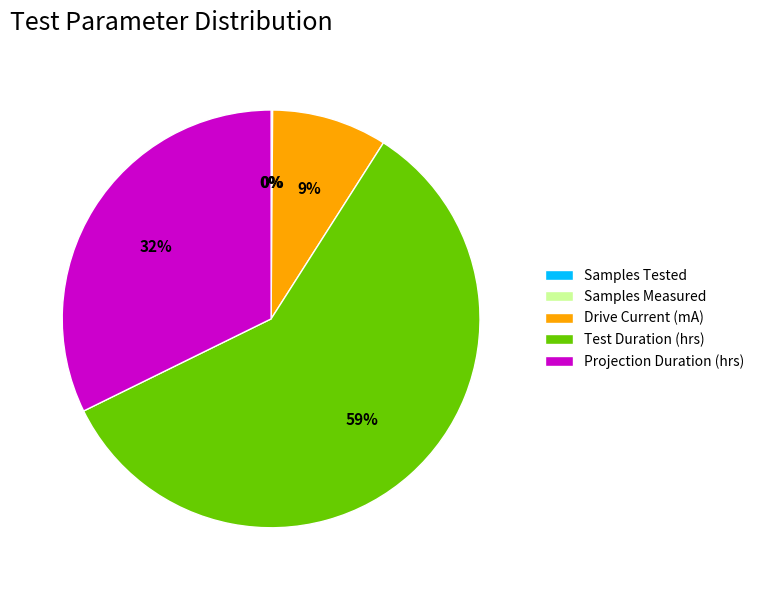

Is there a majority slice in this chart?

Yes